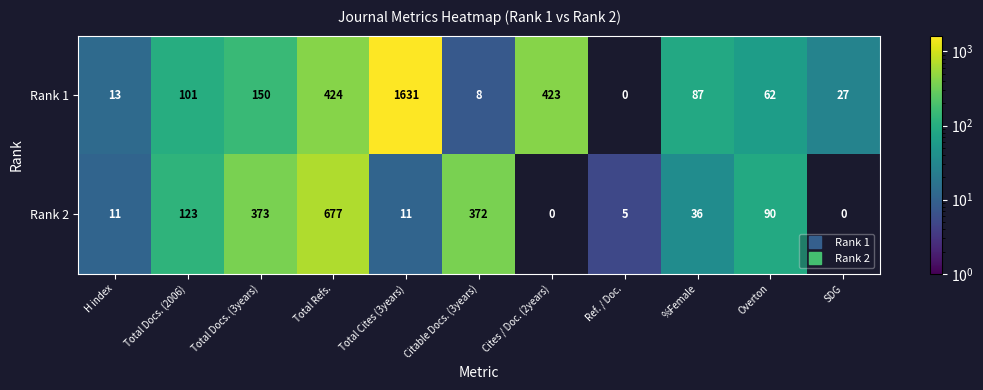

The Rank 2 series shows 2.6 at Ref. / Doc.. True or false?

False